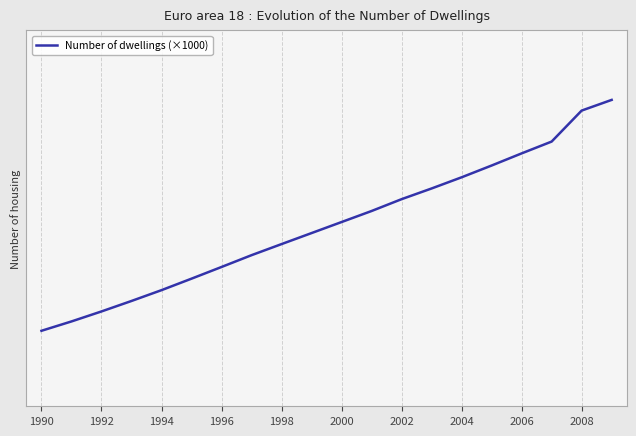

True or false: there are more than 0 points higher than both neighbors.

False